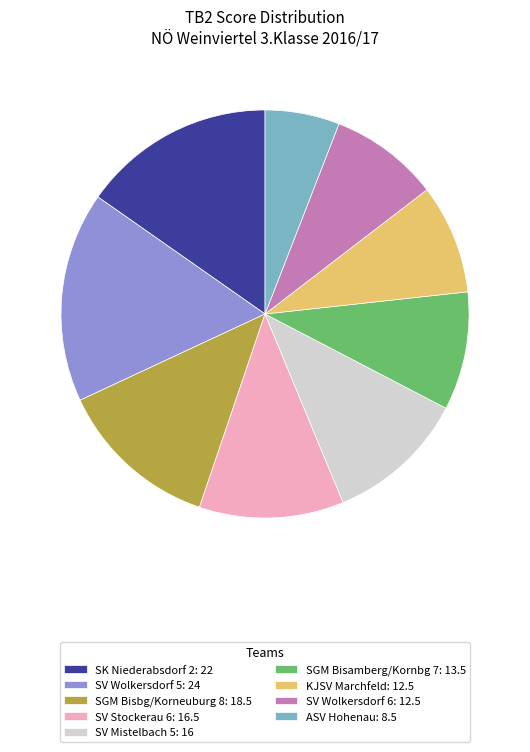

Which slice is the largest?

SV Wolkersdorf 5